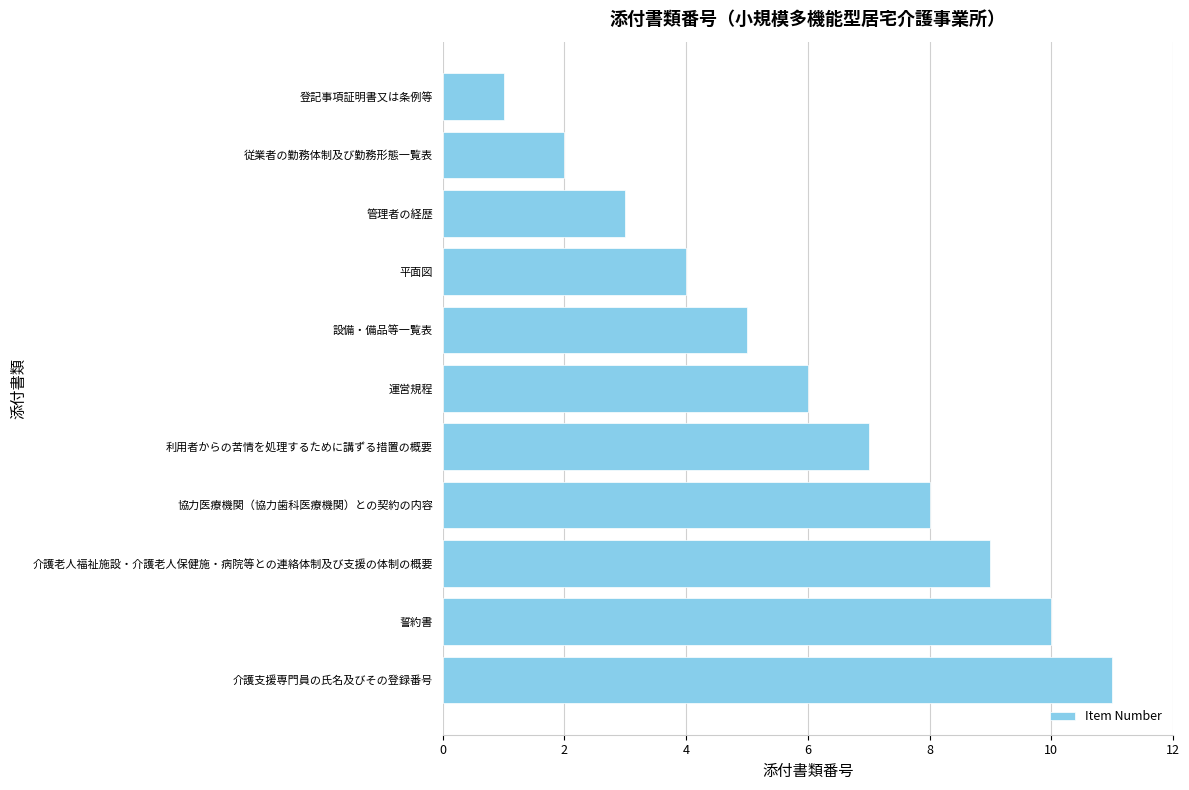

What value does the data have at 介護支援専門員の氏名及びその登録番号?

11